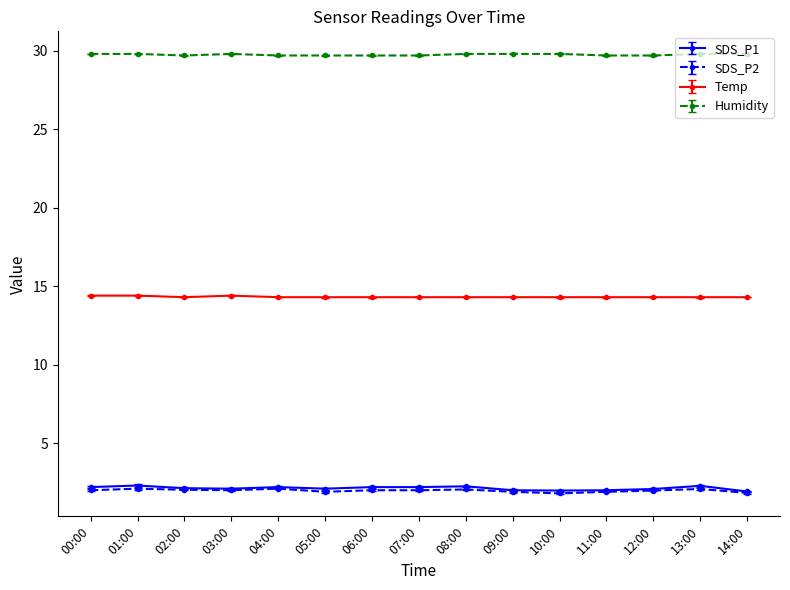

True or false: SDS_P2 and Humidity intersect in this chart.

False